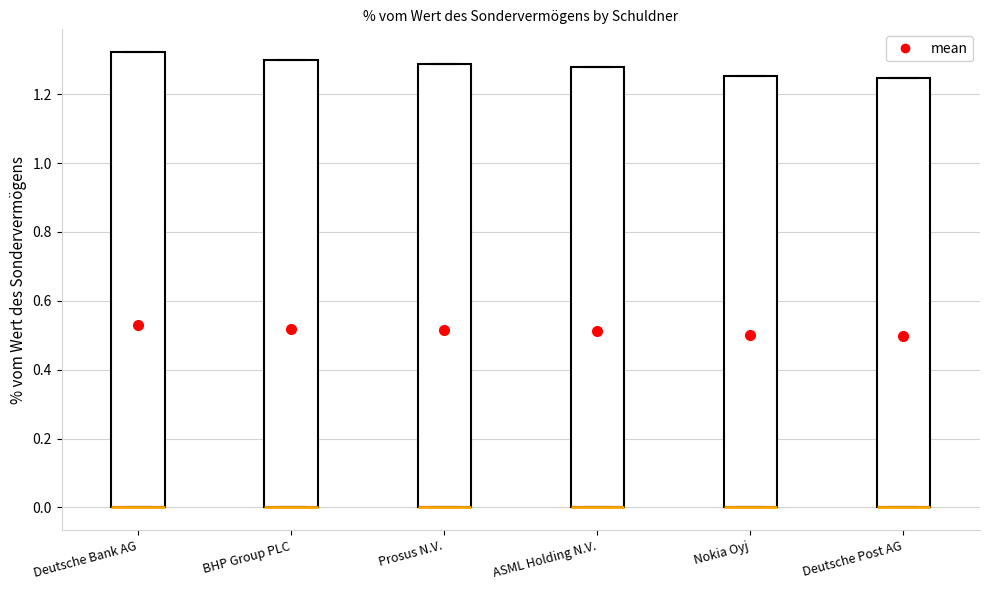

Reading left to right, transcribe this box plot: for each box, give where its median line is, the range the box spans, and where its two whiskers end, as read against the y-axis. The values are not printed on the chart, so give them approximately, as read against the axis.

Deutsche Bank AG: median 0.00 (drawn on the box's lower edge), box 0.00 to 1.32, whiskers 0.00 to 1.32
BHP Group PLC: median 0.00 (drawn on the box's lower edge), box 0.00 to 1.30, whiskers 0.00 to 1.30
Prosus N.V.: median 0.00 (drawn on the box's lower edge), box 0.00 to 1.28, whiskers 0.00 to 1.28
ASML Holding N.V.: median 0.00 (drawn on the box's lower edge), box 0.00 to 1.28, whiskers 0.00 to 1.28
Nokia Oyj: median 0.00 (drawn on the box's lower edge), box 0.00 to 1.26, whiskers 0.00 to 1.26
Deutsche Post AG: median 0.00 (drawn on the box's lower edge), box 0.00 to 1.24, whiskers 0.00 to 1.24